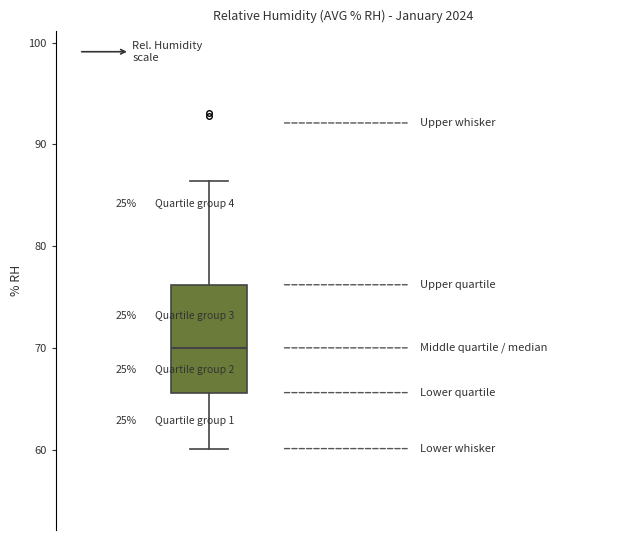

Transcribe this box plot: give where the median line is, the range the box spans, and where the two whiskers end, as read against the y-axis. The values are not printed on the chart, so give them approximately, as read against the axis.

median 70, box 66 to 76, whiskers 60 to 86